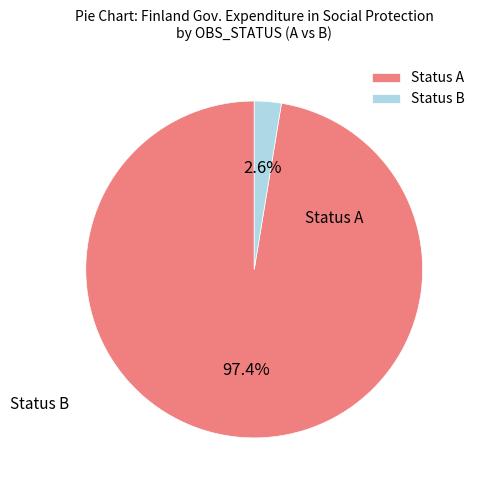

How many slices are in this pie chart?

2